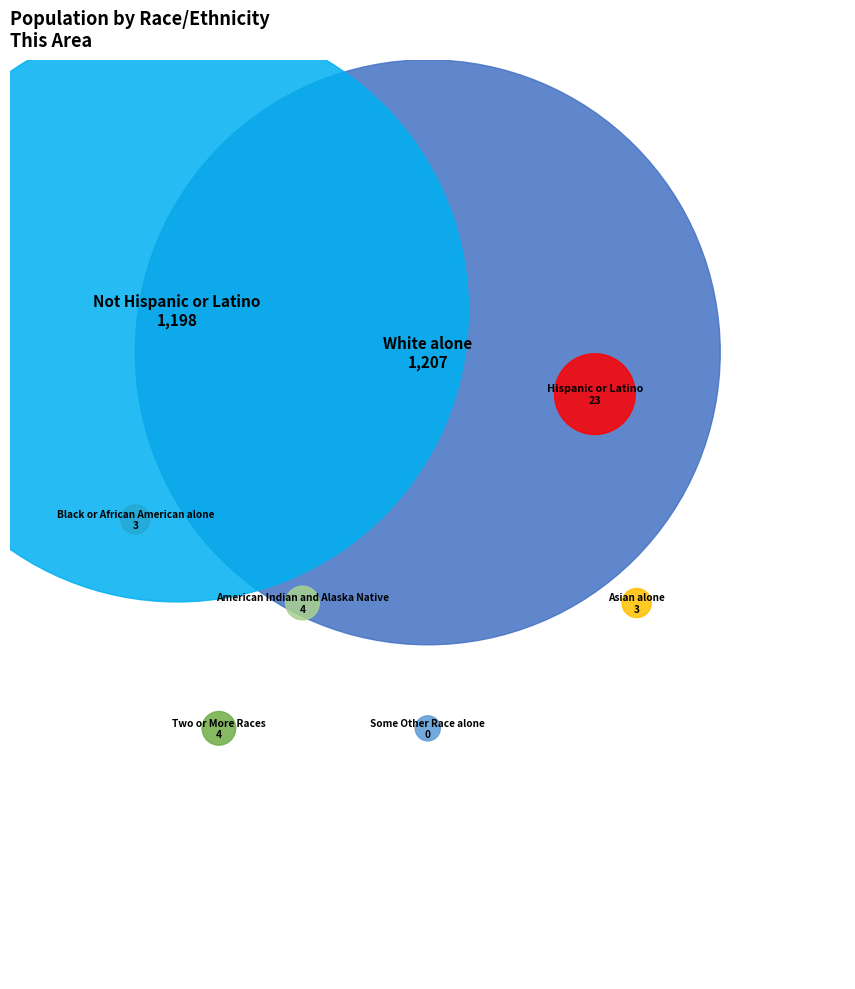

How much of the chart is everything except American Indian and Alaska Native?

99.8%